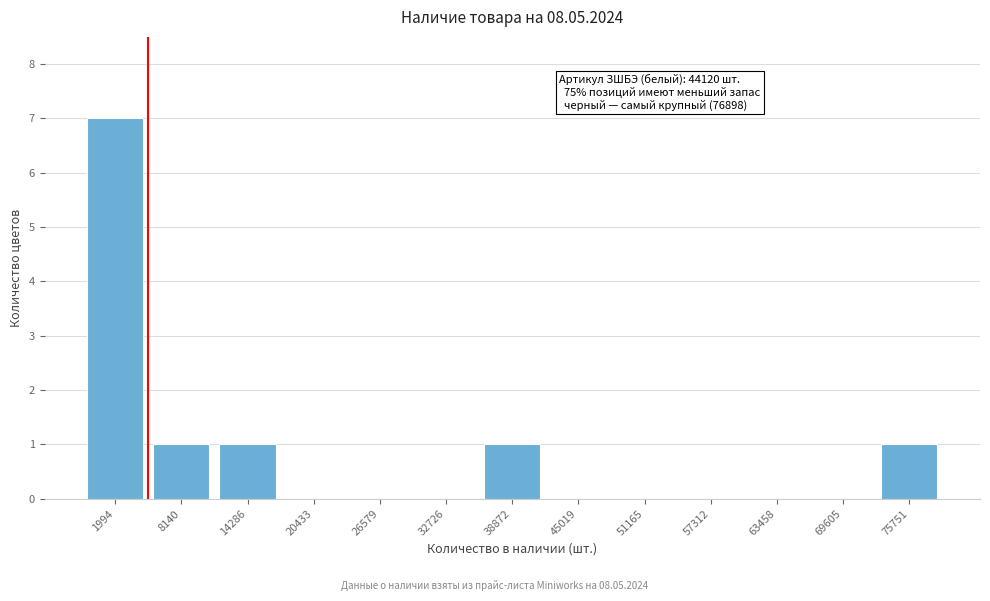

Reading left to right, extract all data points from this chart.

1994=7	8140=1	14286=1	20433=0	26579=0	32726=0	38872=1	45019=0	51165=0	57312=0	63458=0	69605=0	75751=1